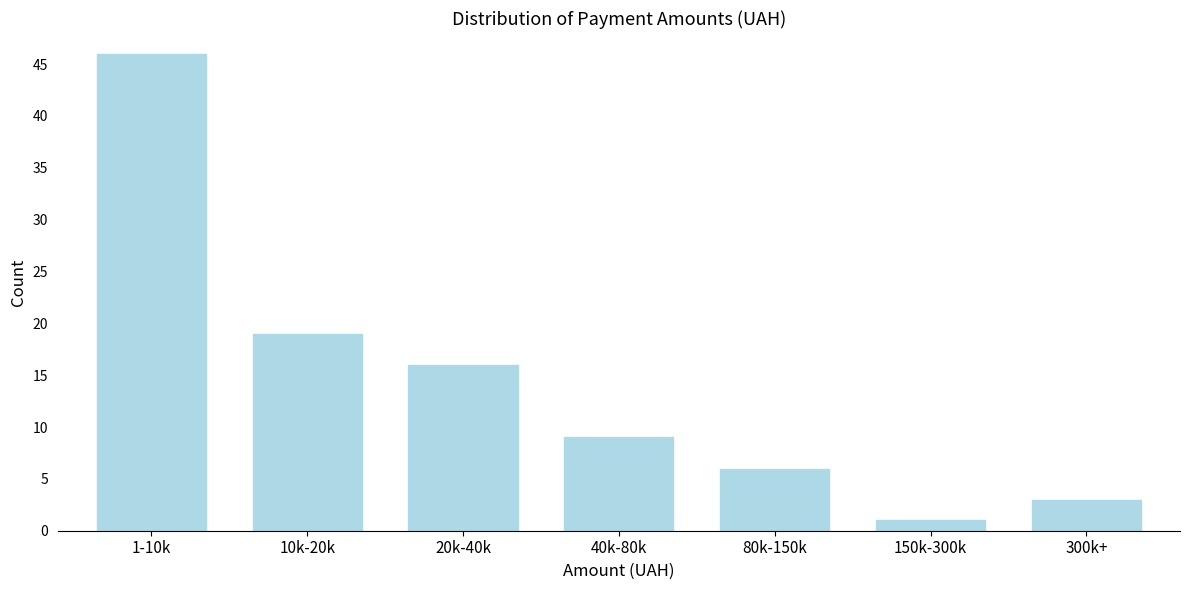

Reading left to right, extract all data points from this chart.

46	19	16	9	6	1	3